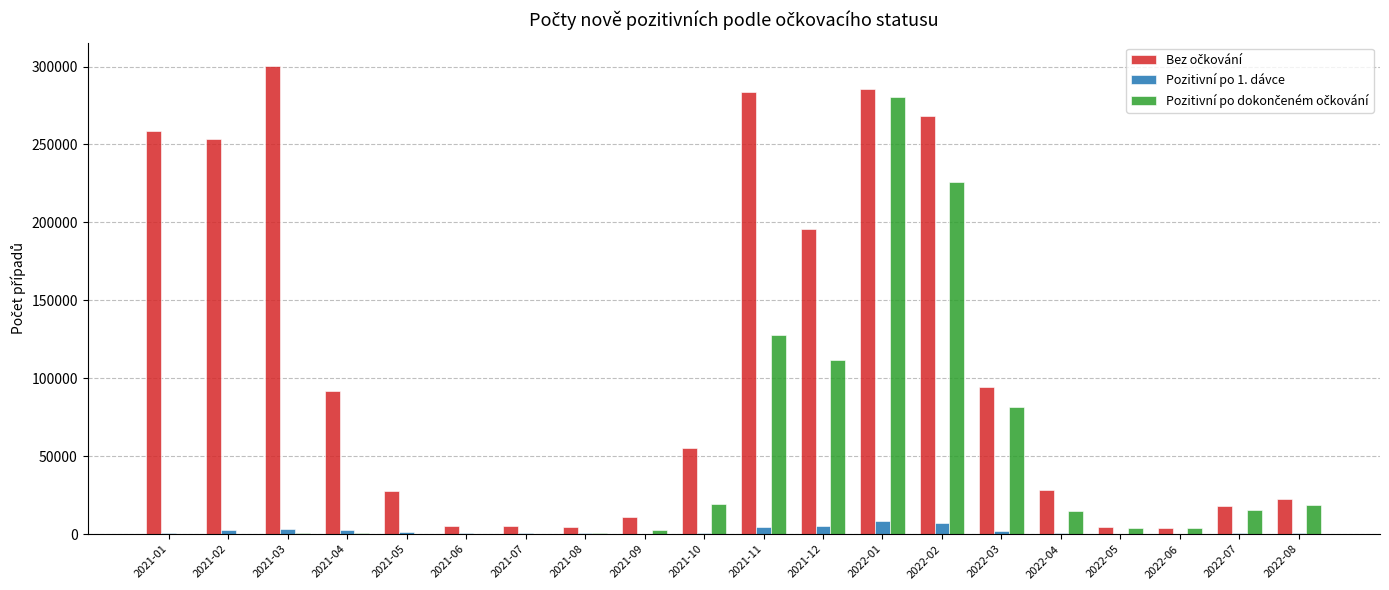

What is the greatest value displayed?

300340